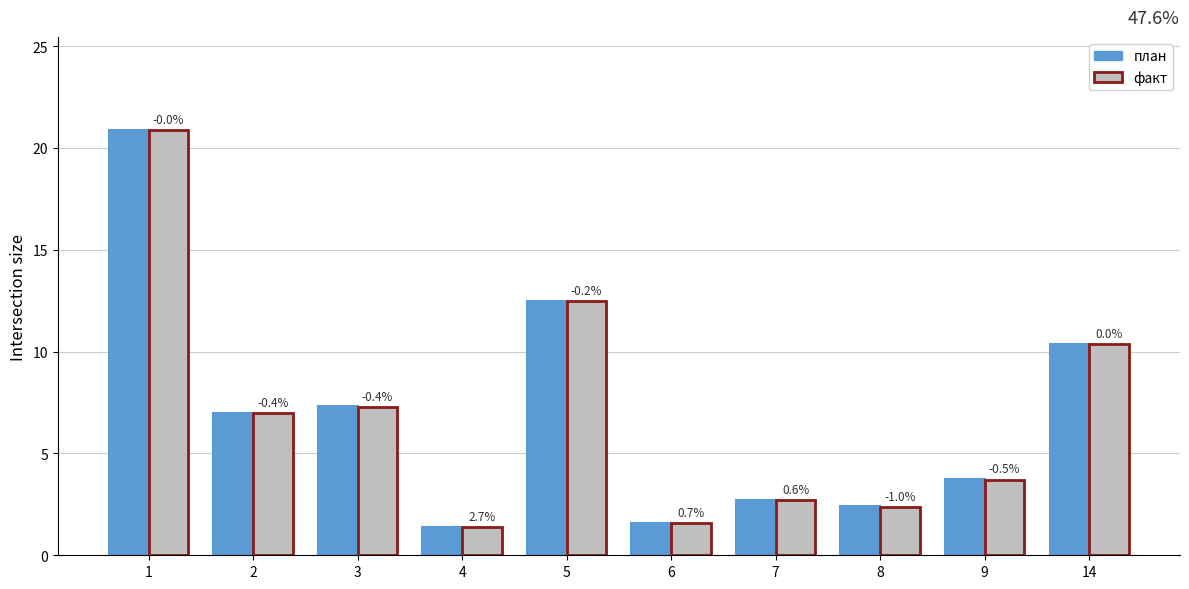

What is the greatest value displayed?

20.9